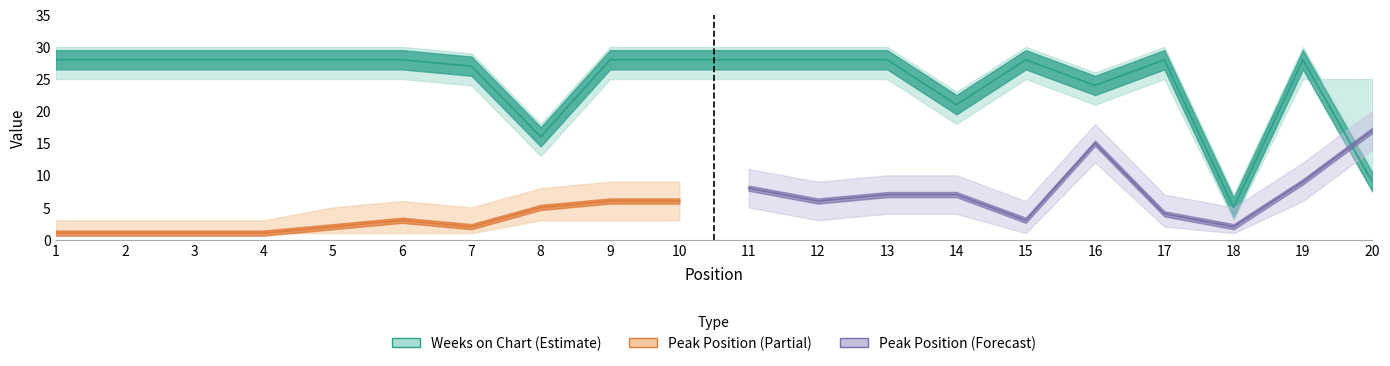

List the labels in order of value, largest first.

1, 2, 3, 4, 5, 6, 9, 10, 11, 12, 13, 15, 17, 19, 7, 16, 14, 8, 20, 18